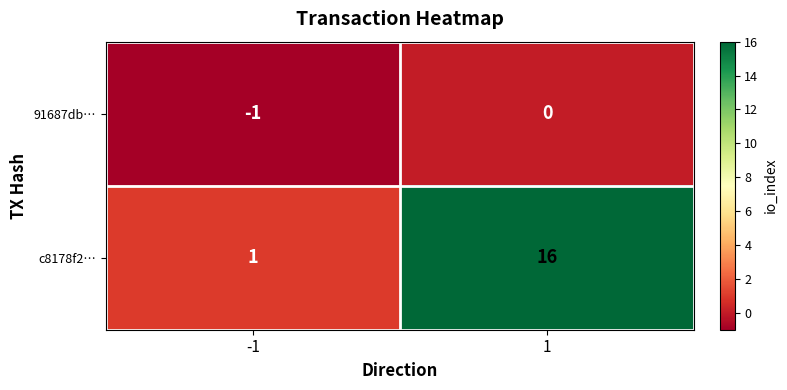

Rank the series by their maximum value, from highest to lowest.

c8178f2…, 91687db…